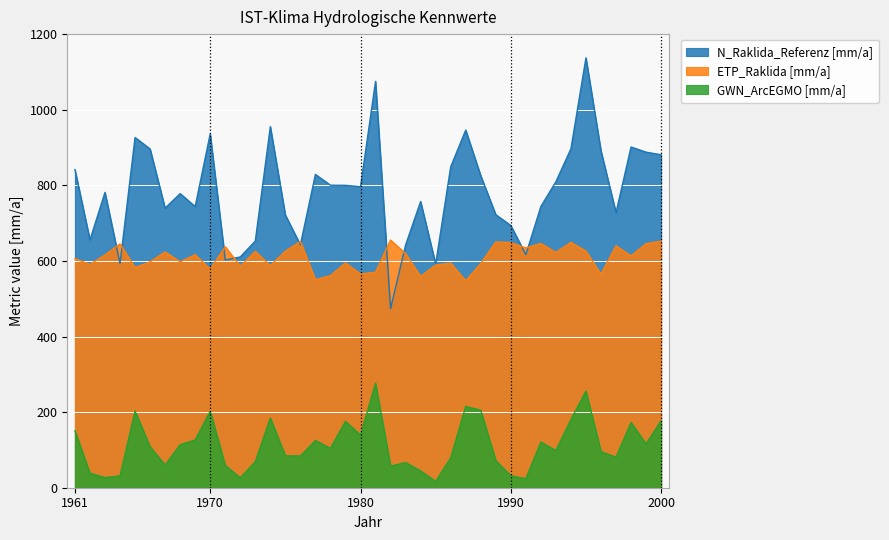

What is the average value of the GWN_ArcEGMO [mm/a] series?

112.4